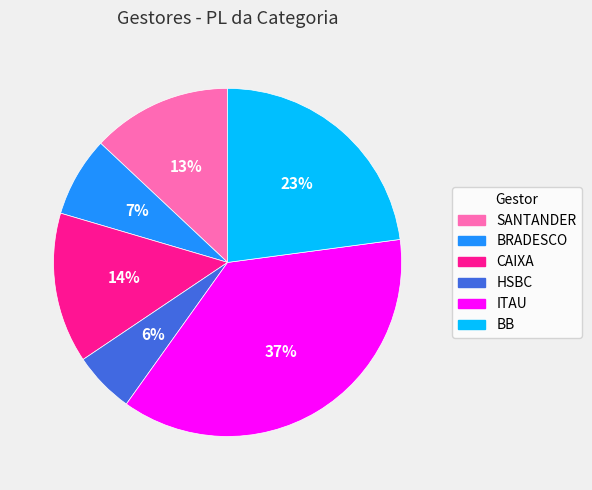

How many segments does this pie chart have?

6